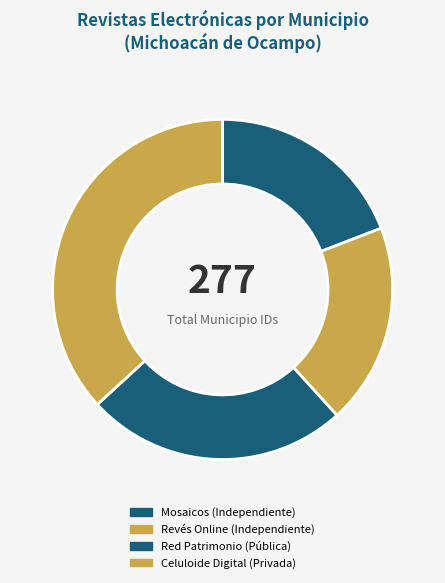

How many segments does this pie chart have?

4